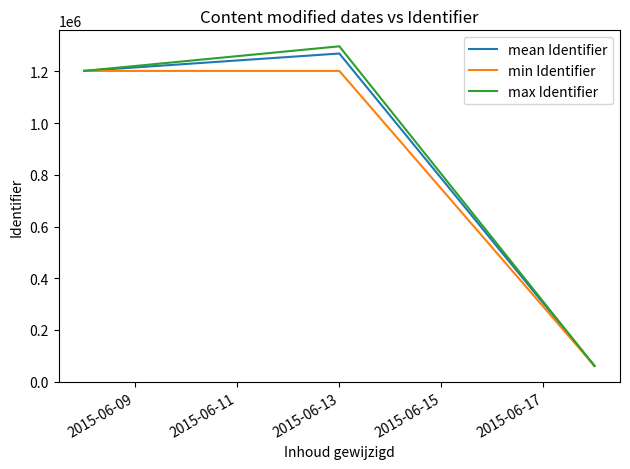

What is the minimum value for max Identifier?

60828.0